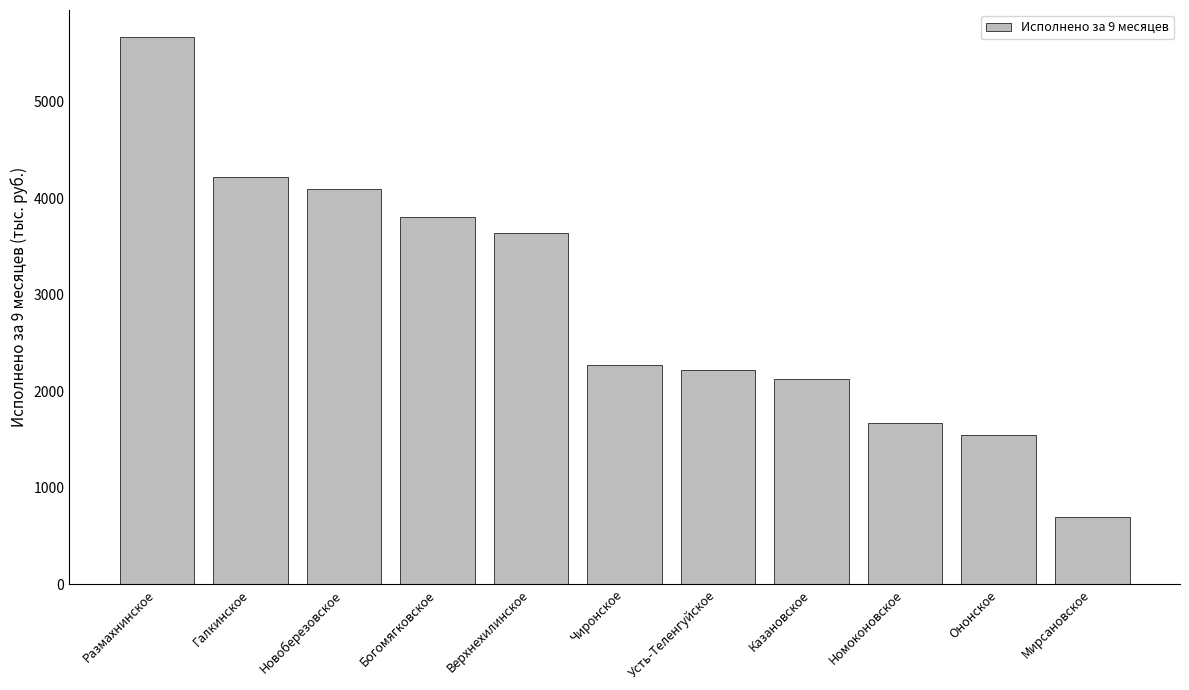

At which label does the data first exceed 2274?

Размахнинское